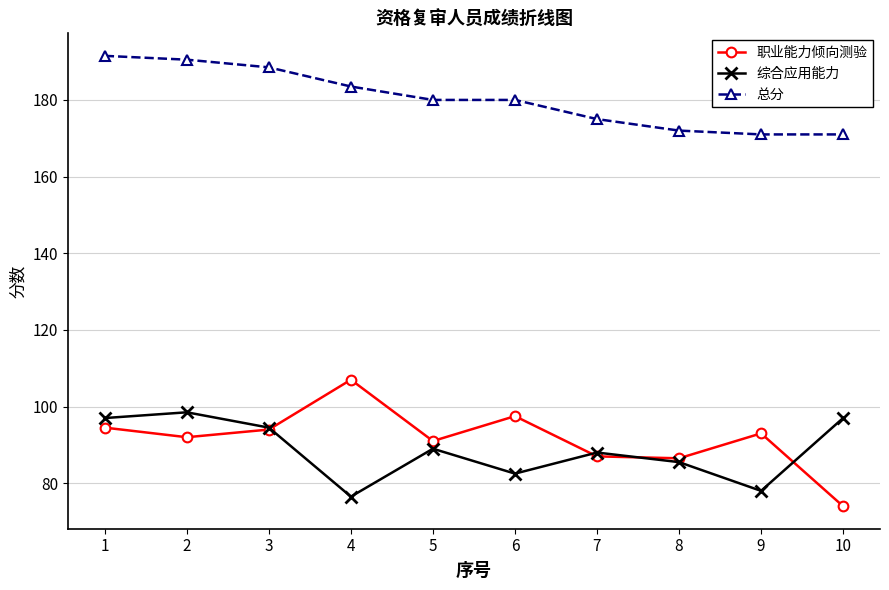

What is the greatest value displayed?

191.5